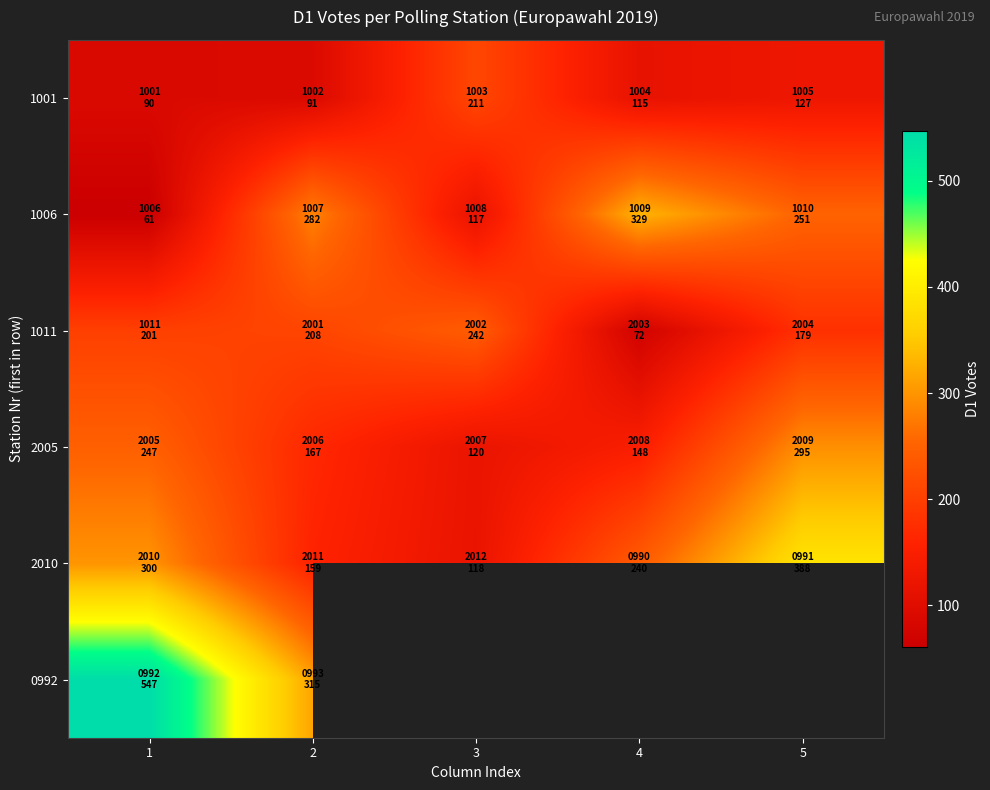

Rank the series at 5 from highest to lowest value.

2010, 1006, 1001, 0992, 2005, 1011